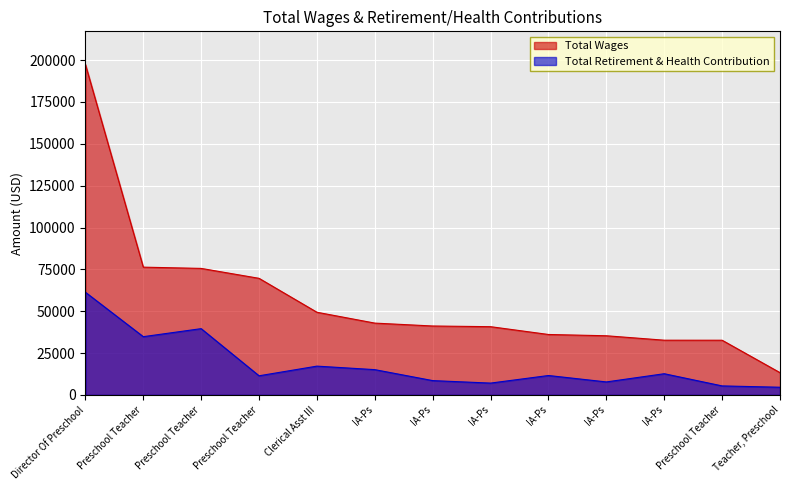

At which label does Total Wages first exceed 41156?

Director Of Preschool